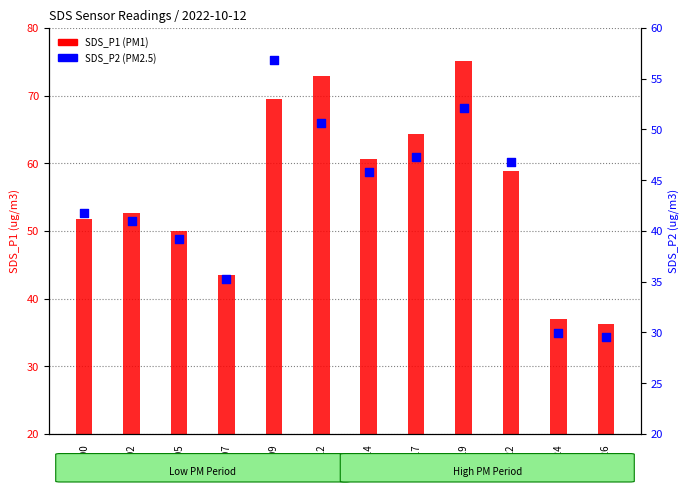

Which series has the widest spread of Y values?

SDS_P1